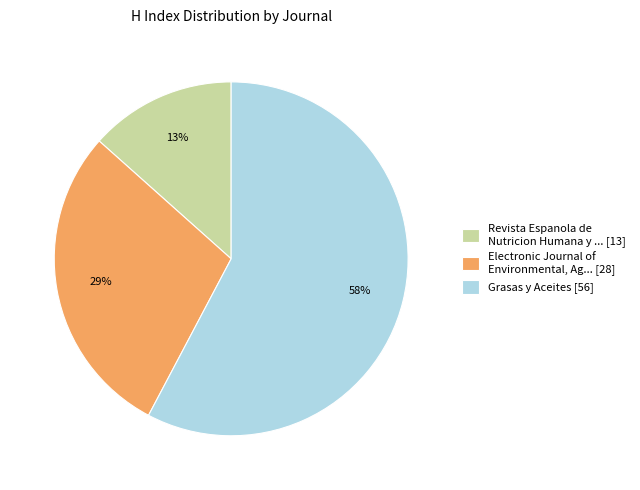

Do Electronic Journal of Environmental, Ag... [28] and Revista Espanola de Nutricion Humana y ... [13] together represent more than half of the pie?

No